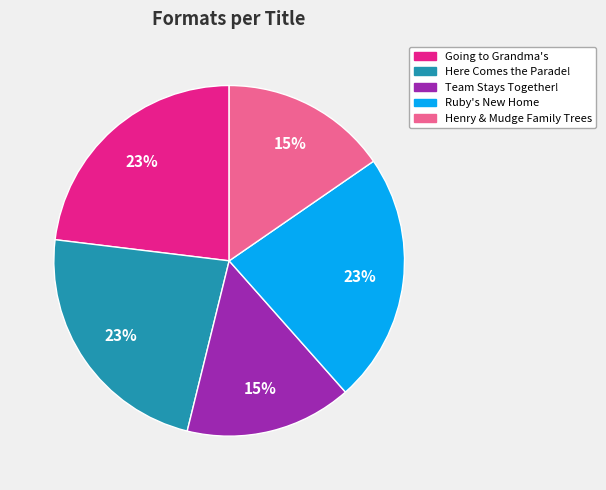

Is Team Stays Together! the majority of the pie?

No